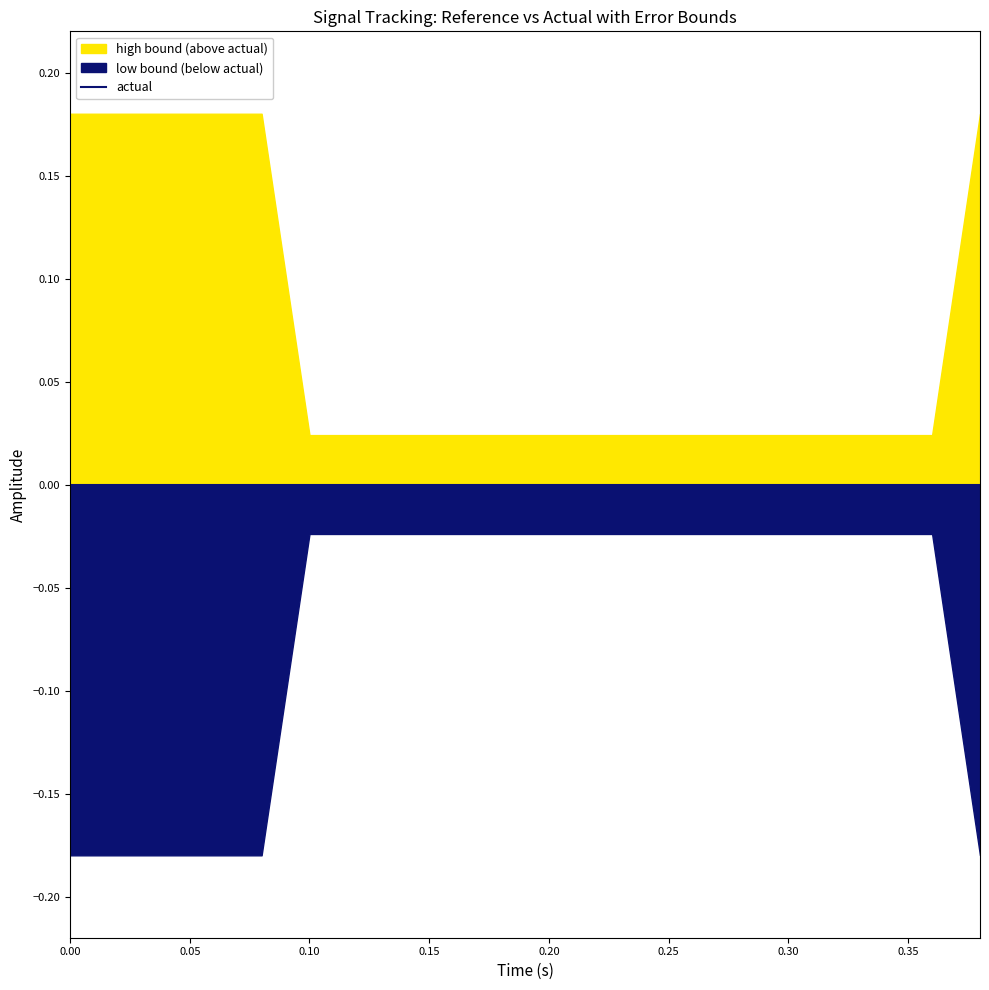

What is the maximum value for high?

0.2